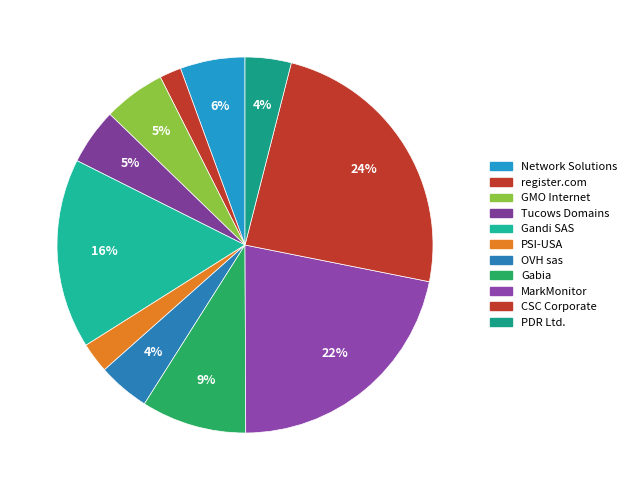

What is the largest slice in the pie chart?

CSC Corporate